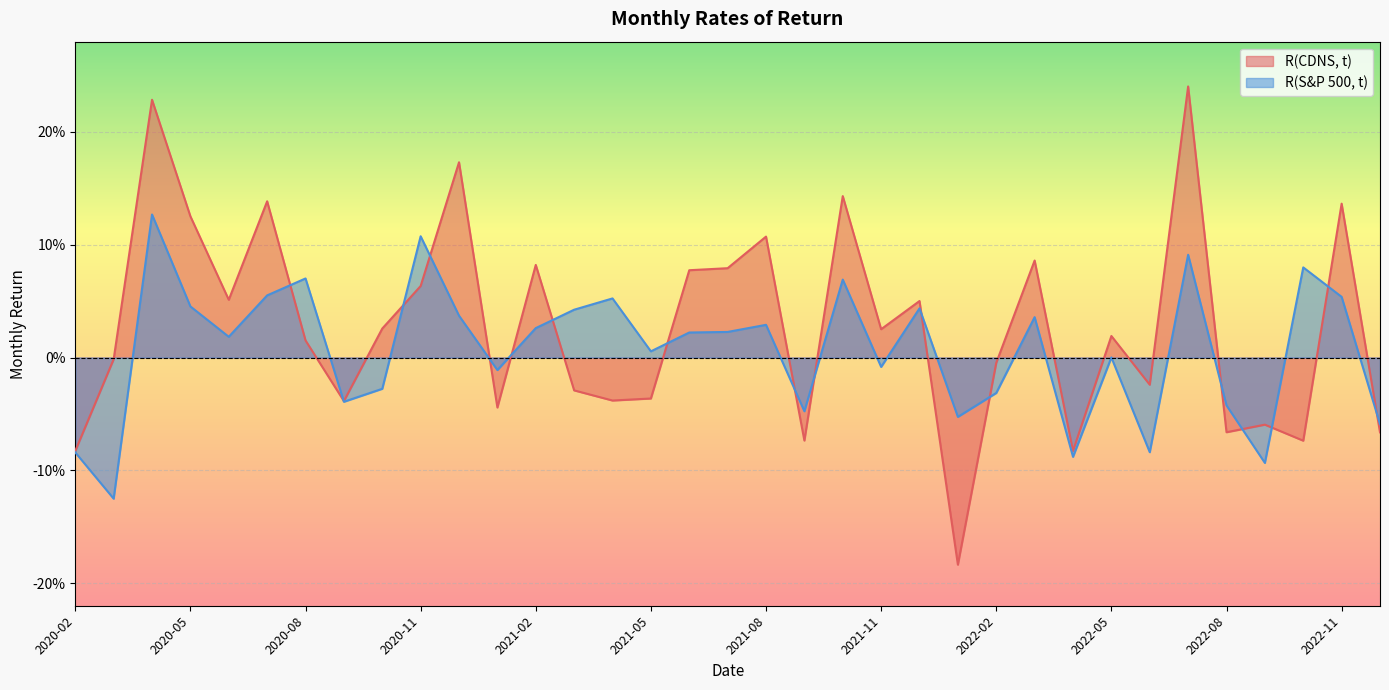

Which series changed the most between 2020-05 and 2022-01?

R(CDNS, t)